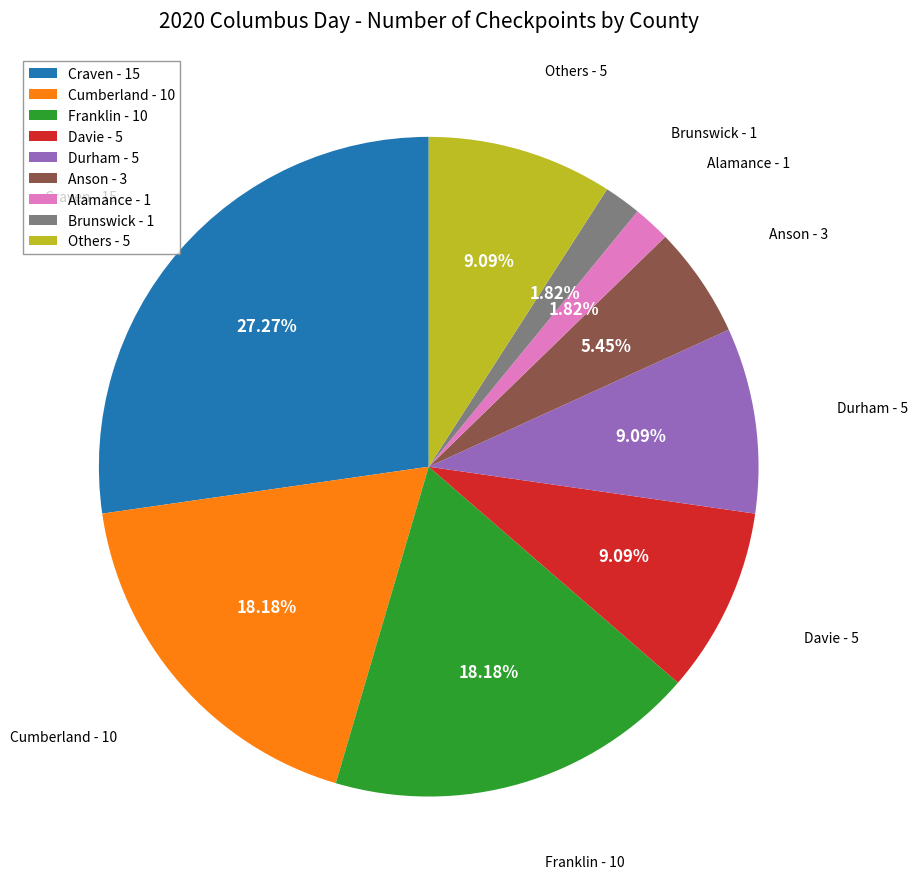

Is there any slice that represents more than half of the pie?

No